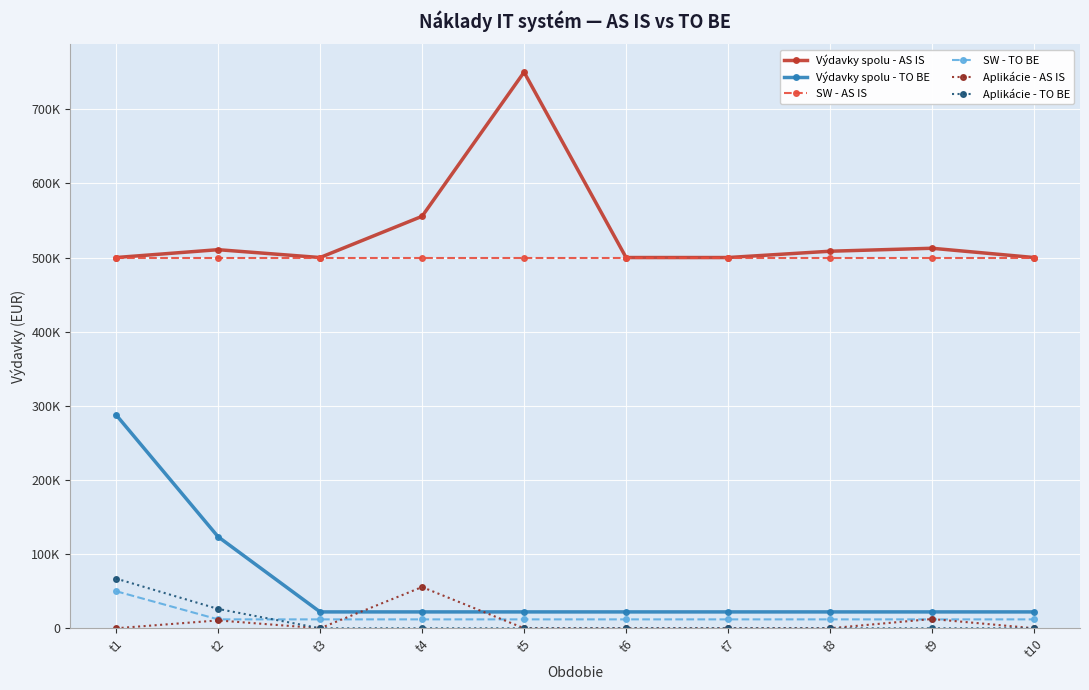

Rank the categories by Aplikácie - AS IS value from lowest to highest.

t1, t3, t5, t6, t7, t8, t10, t2, t9, t4